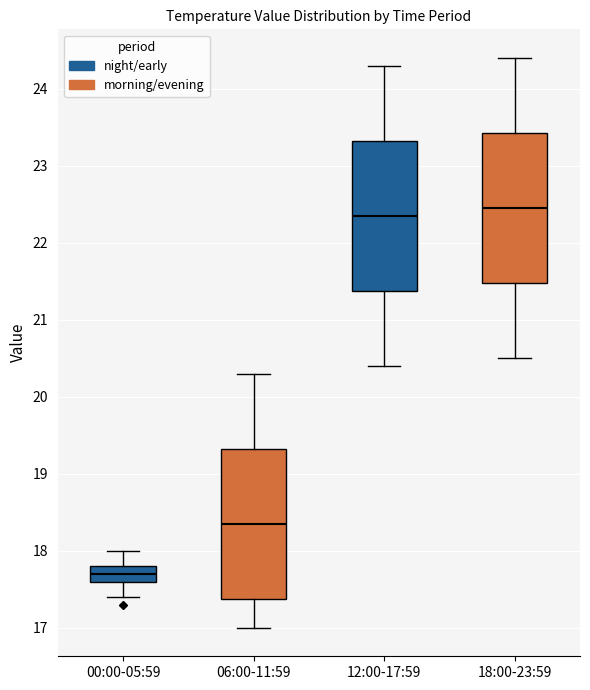

Where is the upper edge of the box for 18:00-23:59 on the y-axis? The values are not printed on the chart, so give them approximately, as read against the axis.

23.4